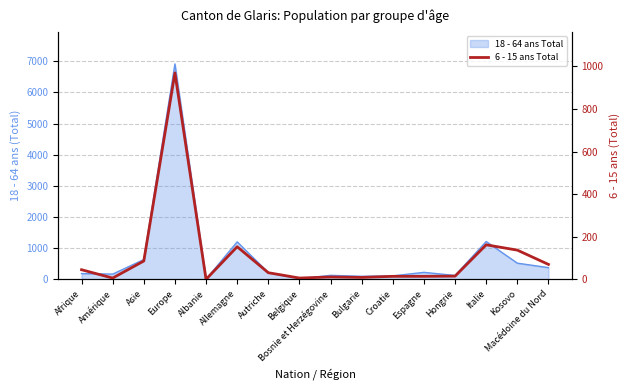

How many points are higher than both their immediate neighbors (excluding endpoints)?

4